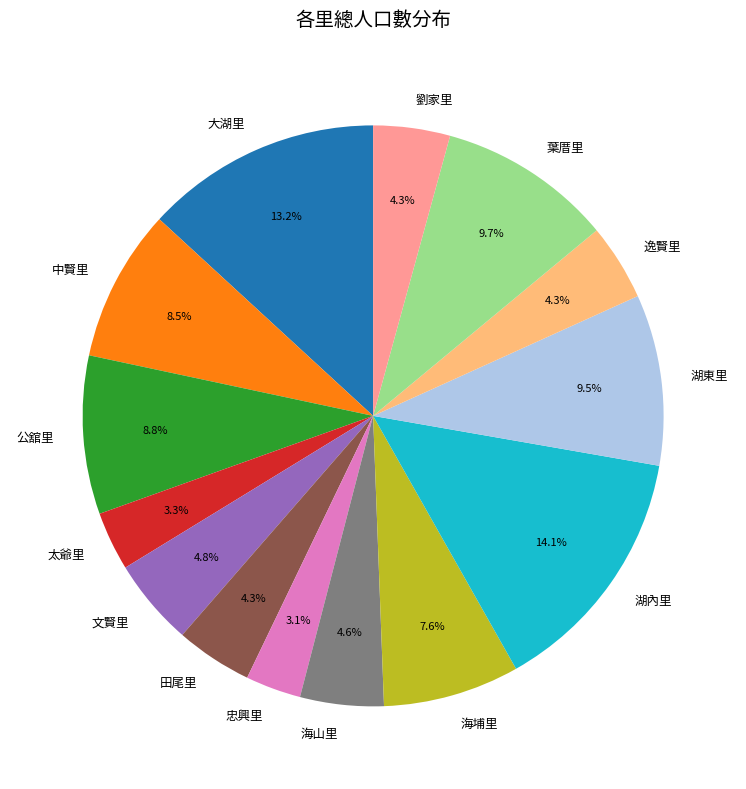

The 公舘里 slice represents 19% of the pie. True or false?

False